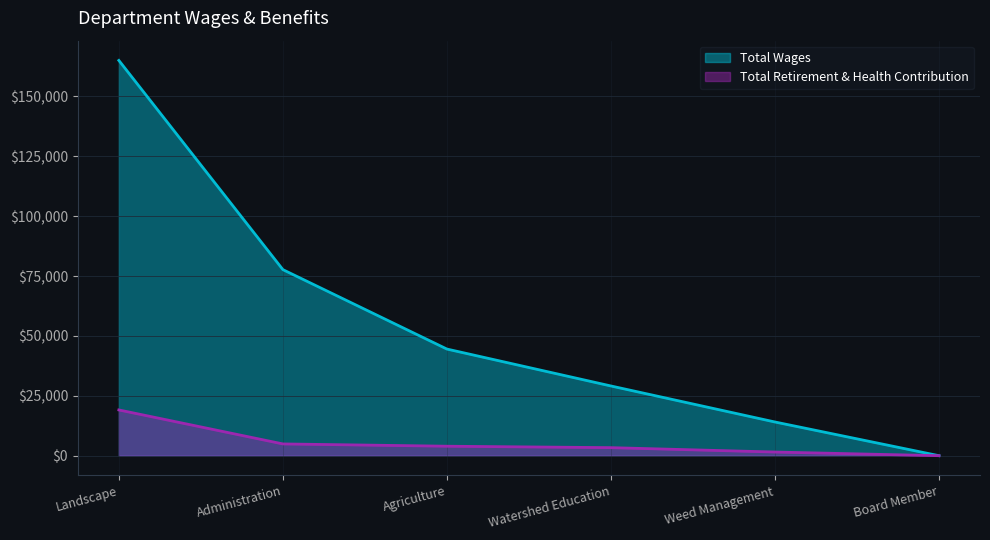

Reading left to right, what are all the values shown in this chart?

Total Wages: Landscape=164994	Administration=77670	Agriculture=44516	Watershed Education=29106	Weed Management=14070	Board Member=0
Total Retirement & Health Contribution: Landscape=19100	Administration=4915	Agriculture=3961	Watershed Education=3362	Weed Management=1533	Board Member=0